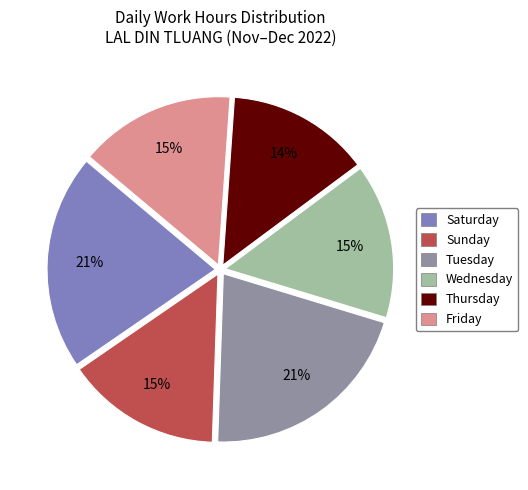

To the nearest percent, what is the difference between the largest and smallest slice percentages?

7%